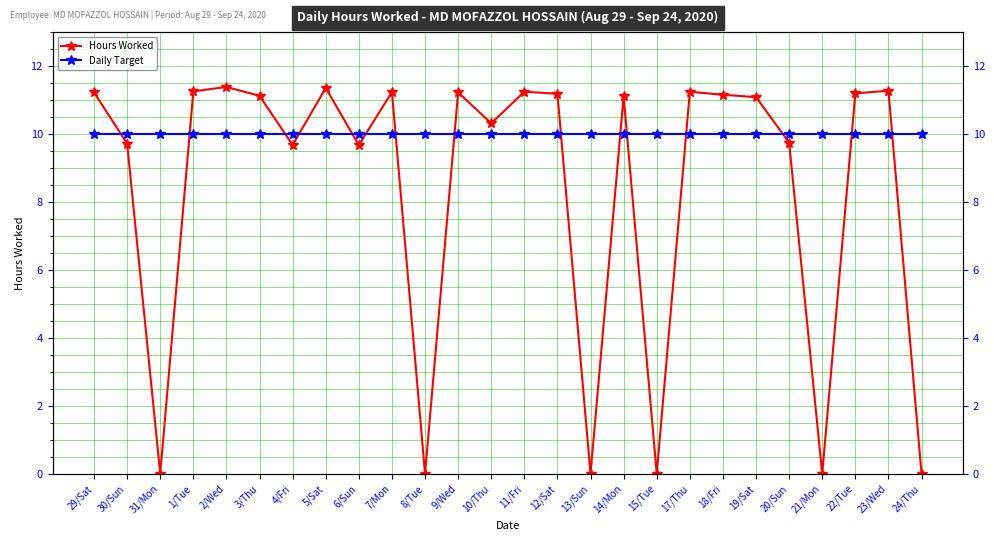

Which series has the largest total across all categories?

Daily Target